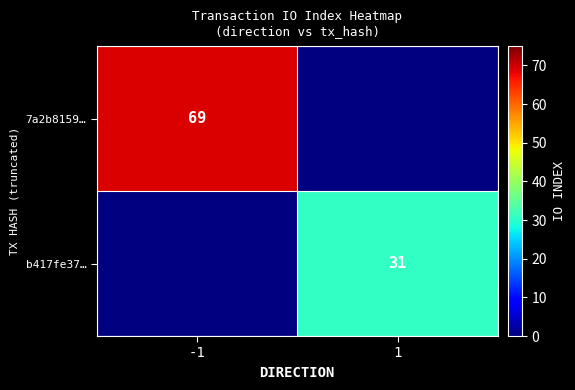

The b417fe37… series shows 31 at 1. True or false?

True